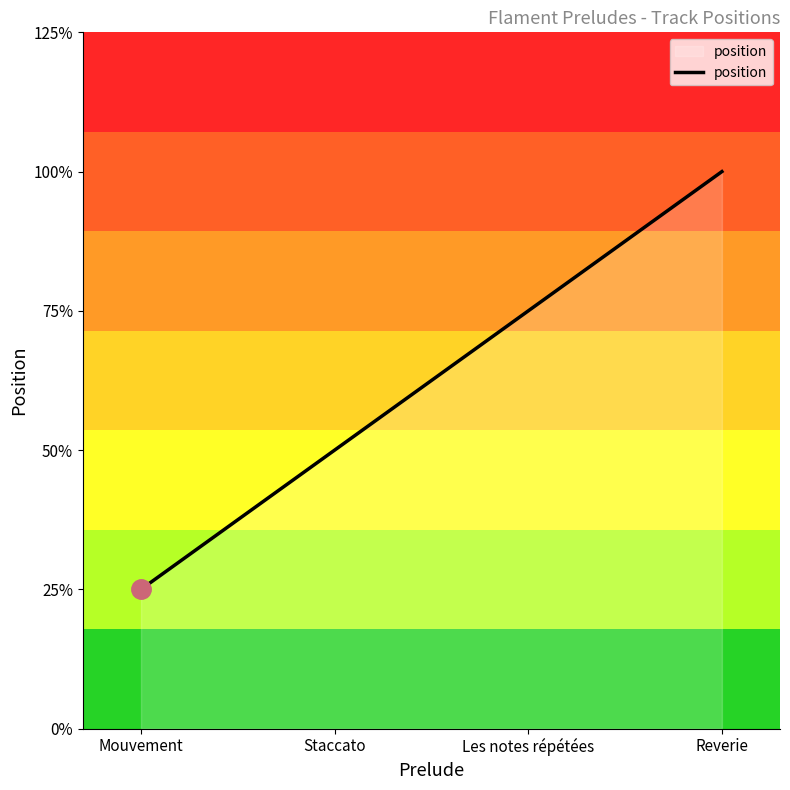

Is this an area chart (filled region under the line)?

Yes